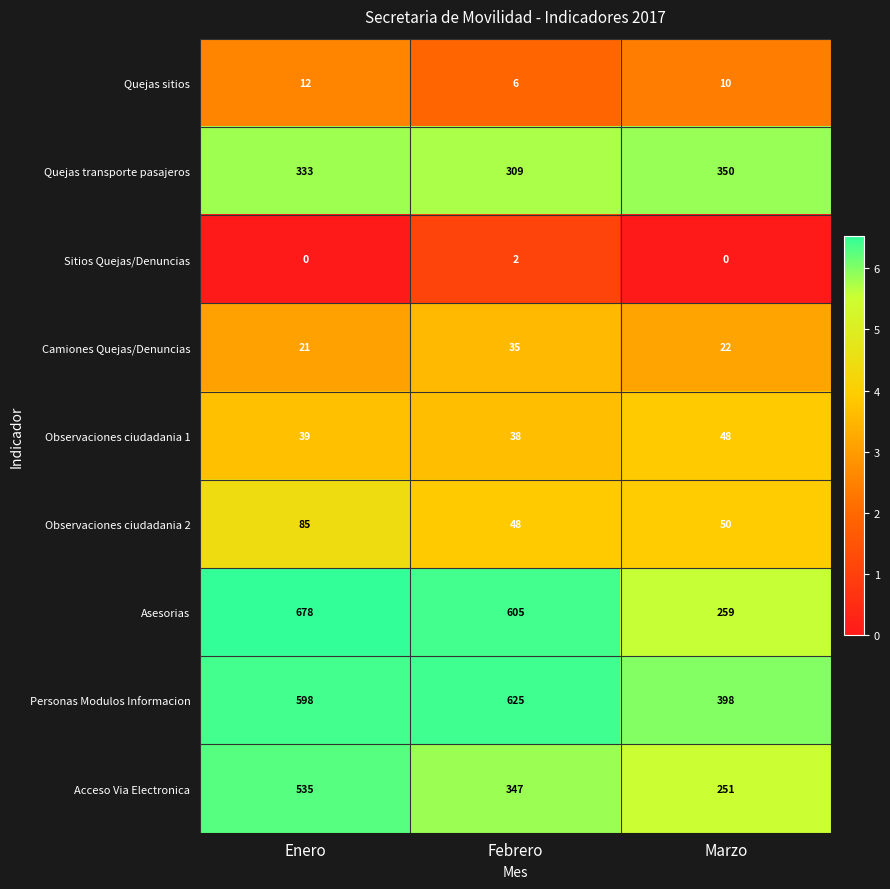

How many Observaciones ciudadania 1 values are between 38 and 48?

3